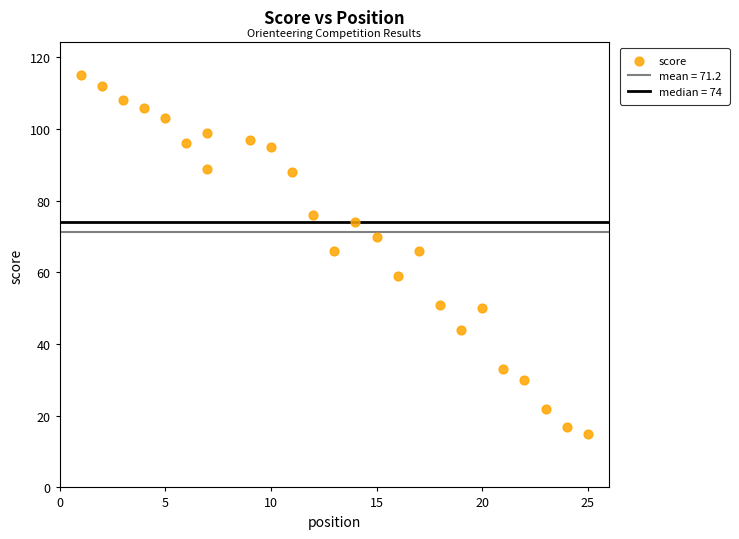

What is the range of X values (max minus min)?

24